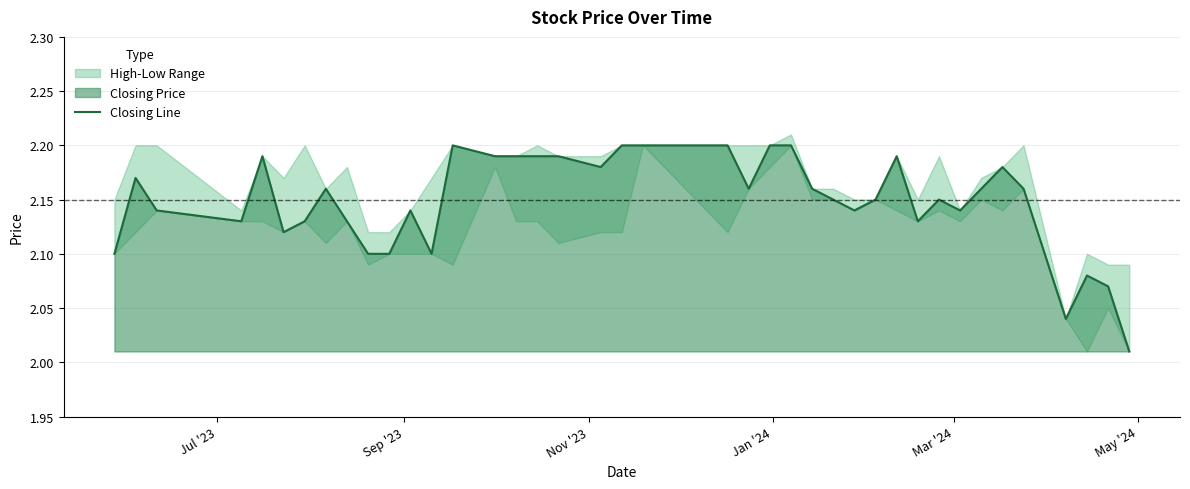

What is the sum of all values?

85.9